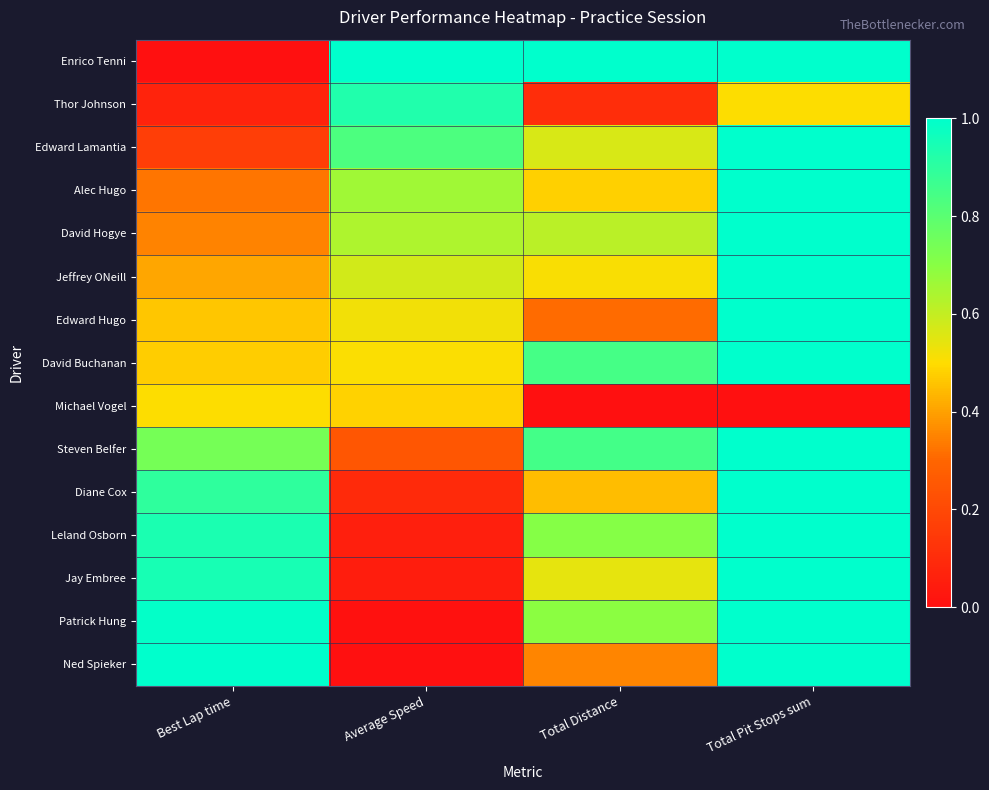

What is the spread (max minus min) of values at Total Distance?

1.0